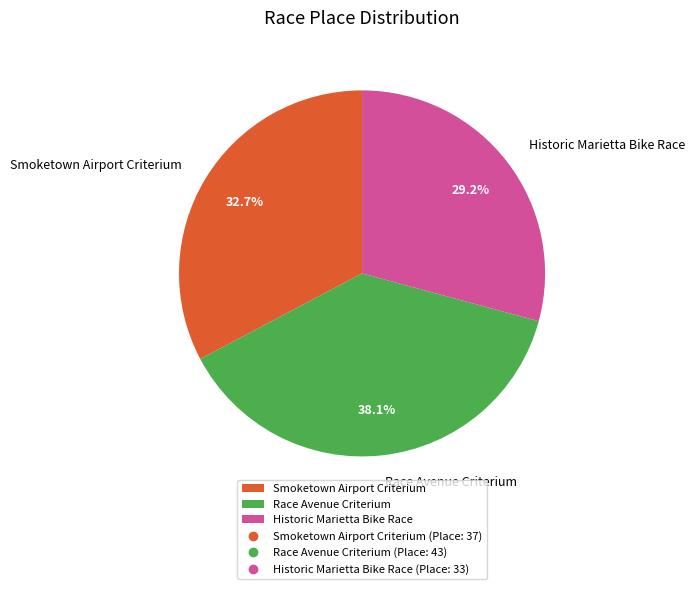

Combined, do Historic Marietta Bike Race and Smoketown Airport Criterium account for over 50%?

Yes